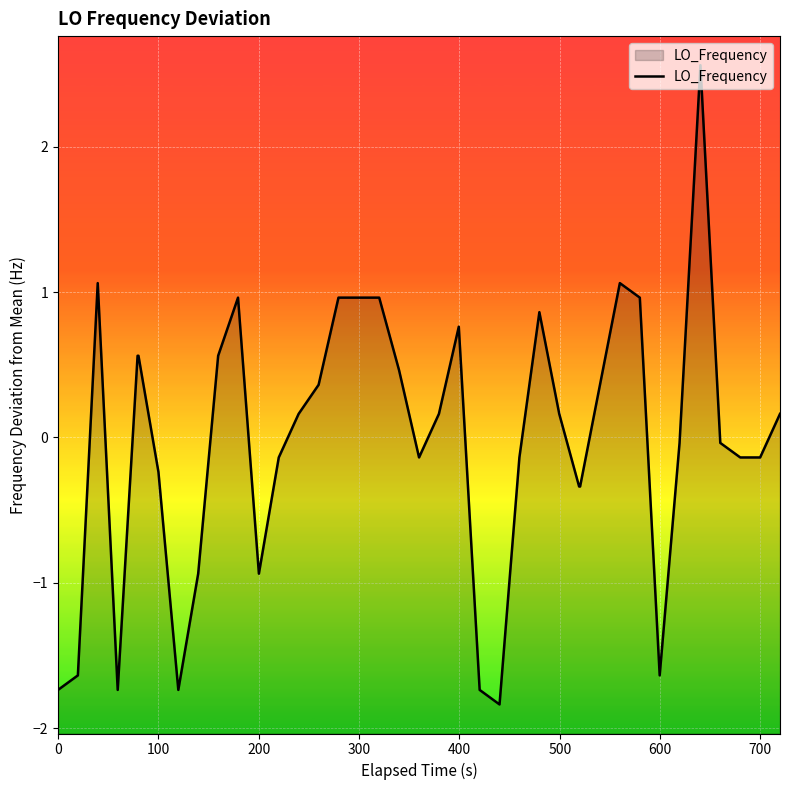

What is the greatest value displayed?

2.6